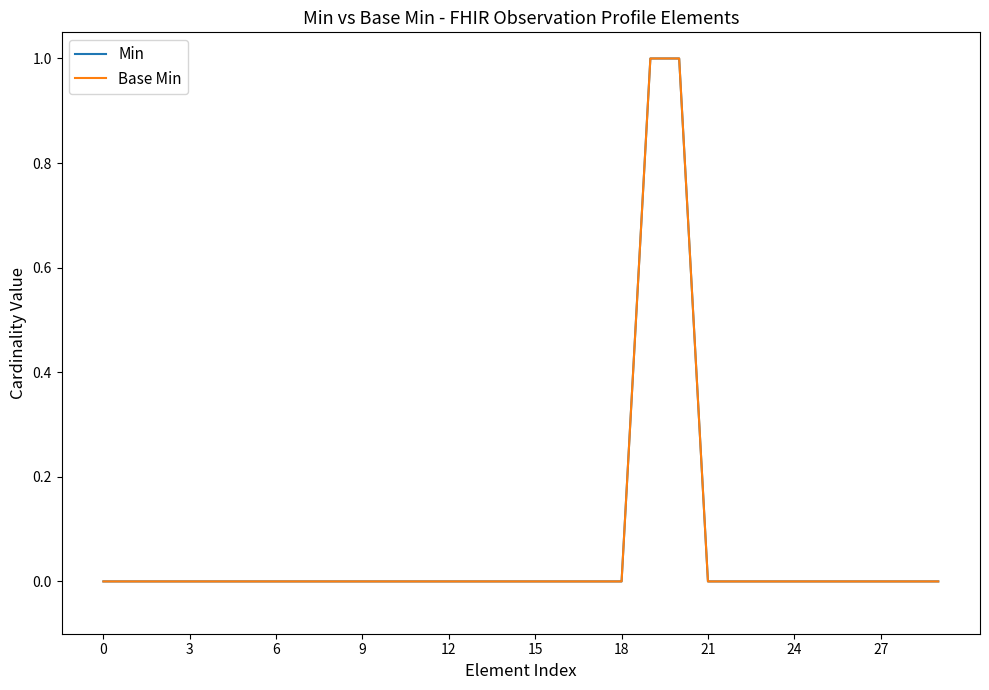

Is this an area chart (filled region under the line)?

No